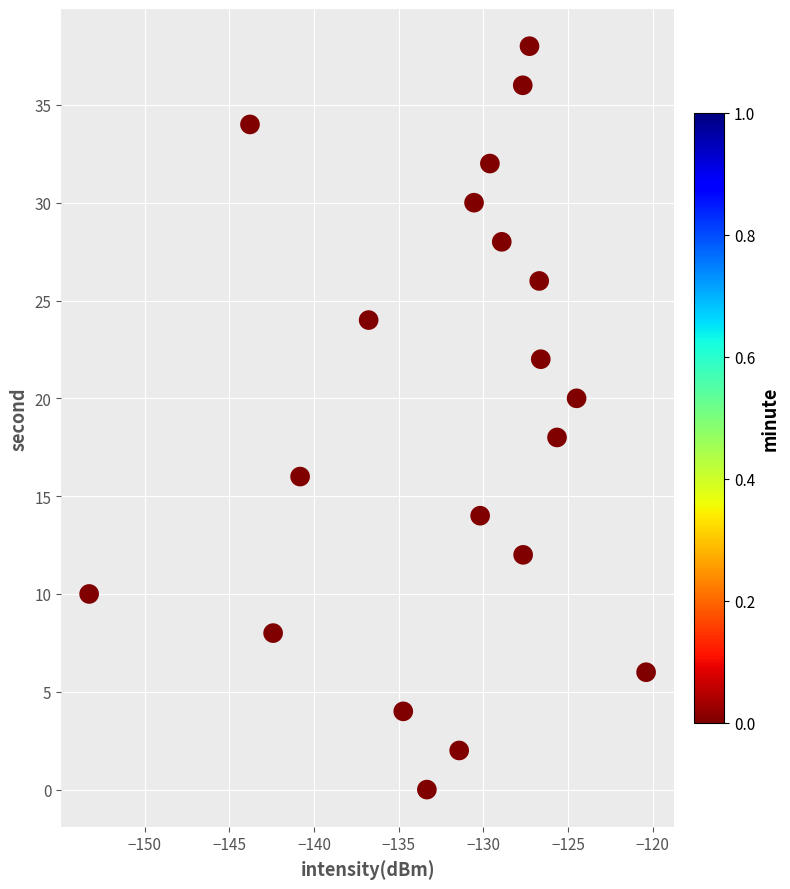

What is the range of Y values (max minus min)?

38